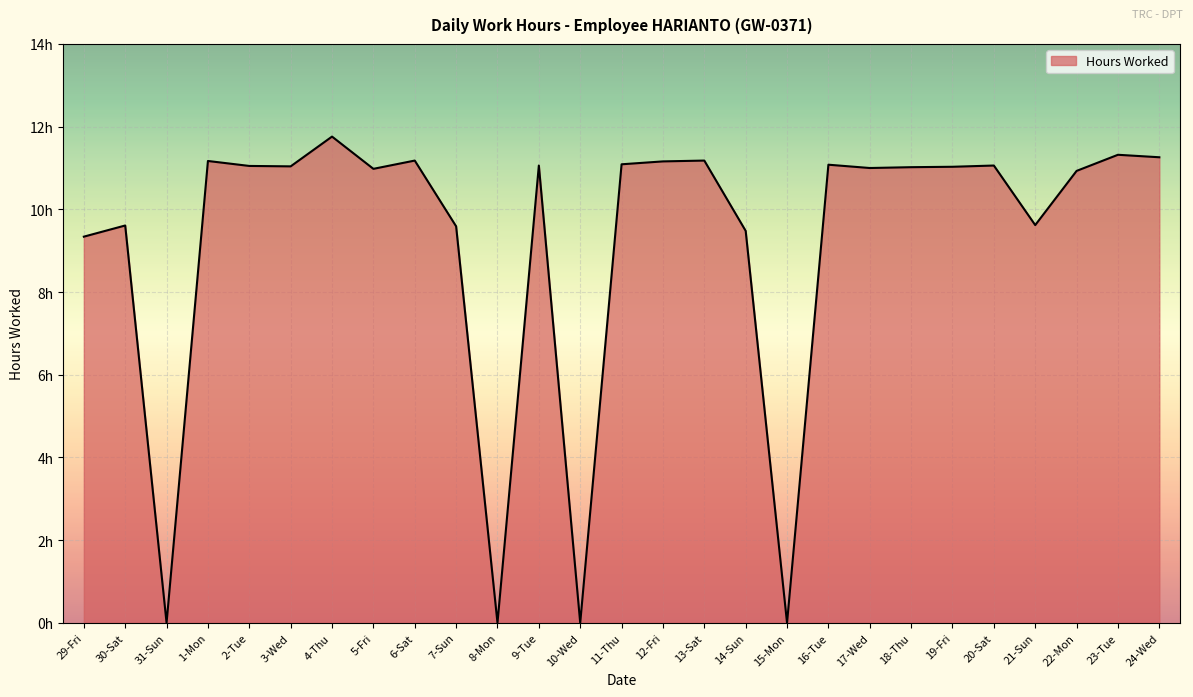

The value at 21-Sun is 13.5. True or false?

False